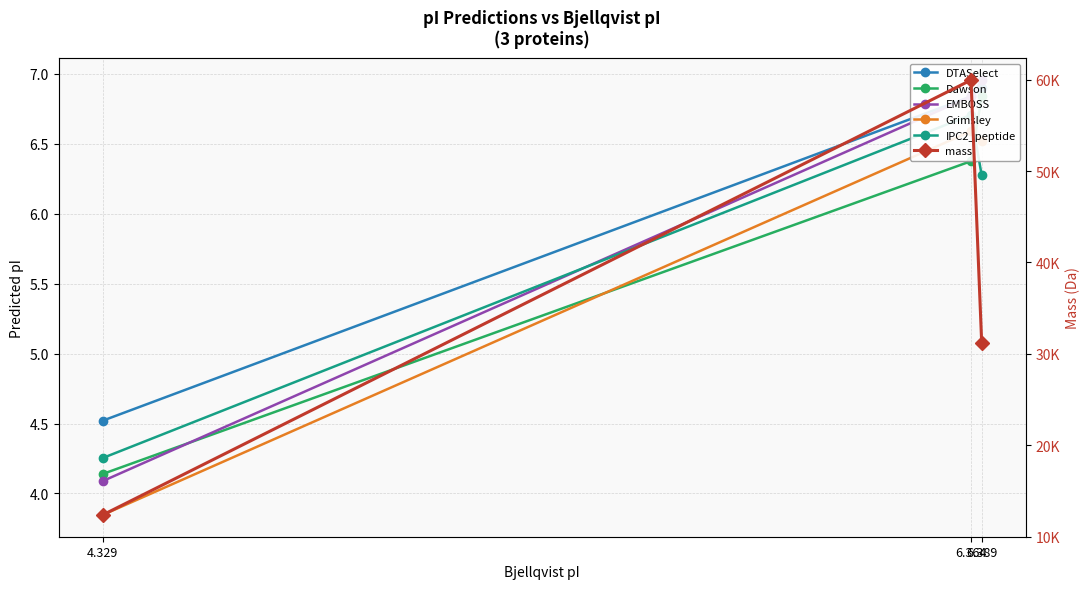

List the series in order of their peak value, lowest first.

Grimsley, IPC2_peptide, Dawson, DTASelect, EMBOSS, mass